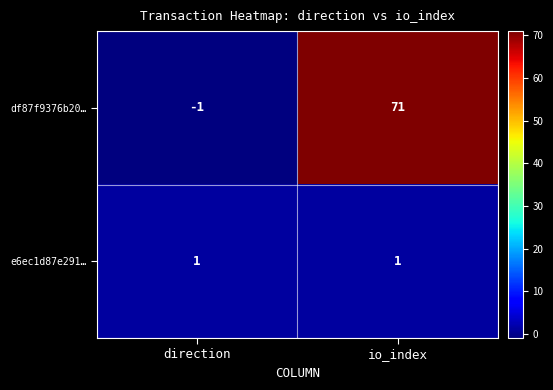

The e6ec1d87e291… series shows 1 at direction. True or false?

True